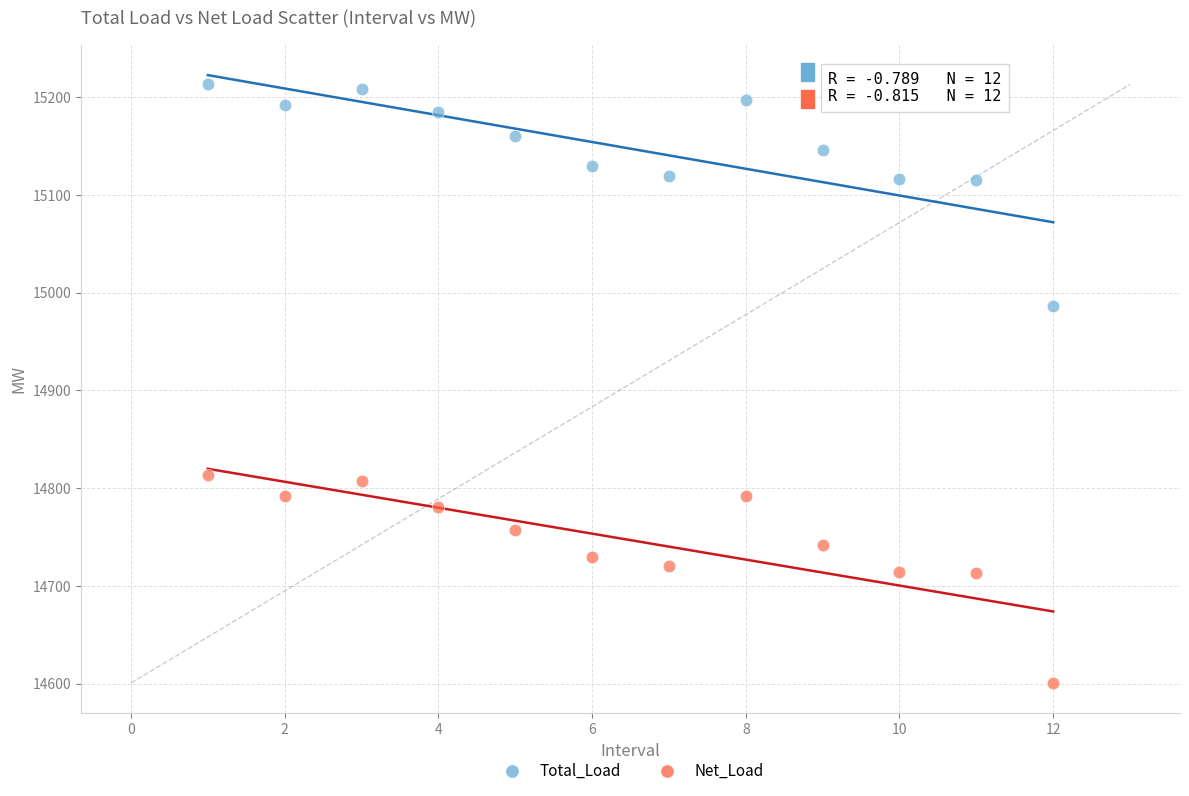

Which series contains the highest Y value?

Total_Load